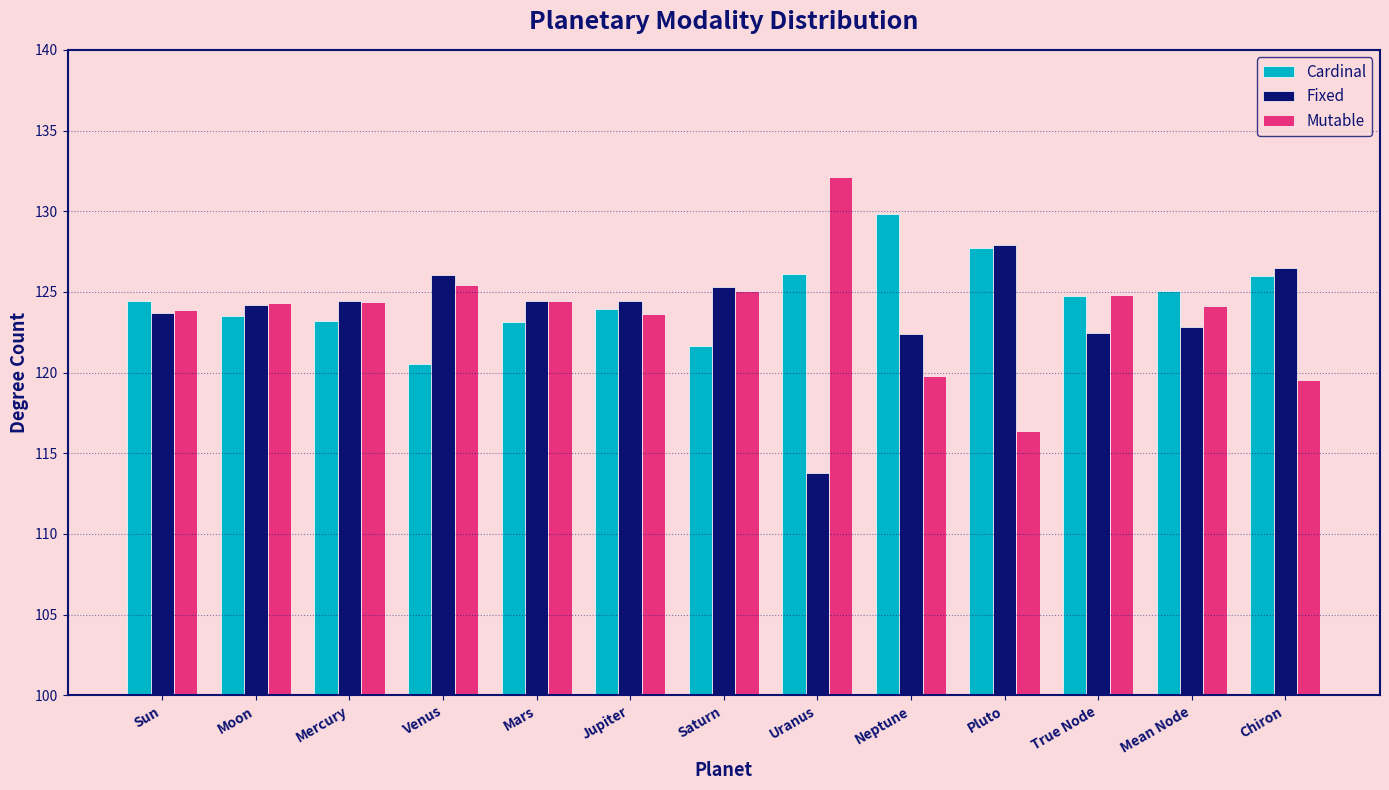

How many values in the Fixed series exceed 124?

8